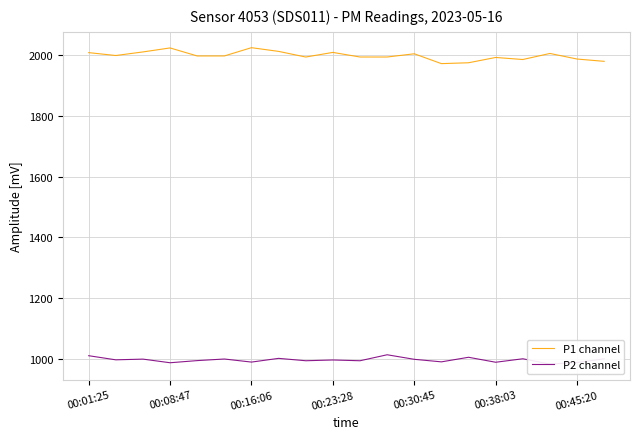

Which series has the largest range (max minus min)?

P1 channel